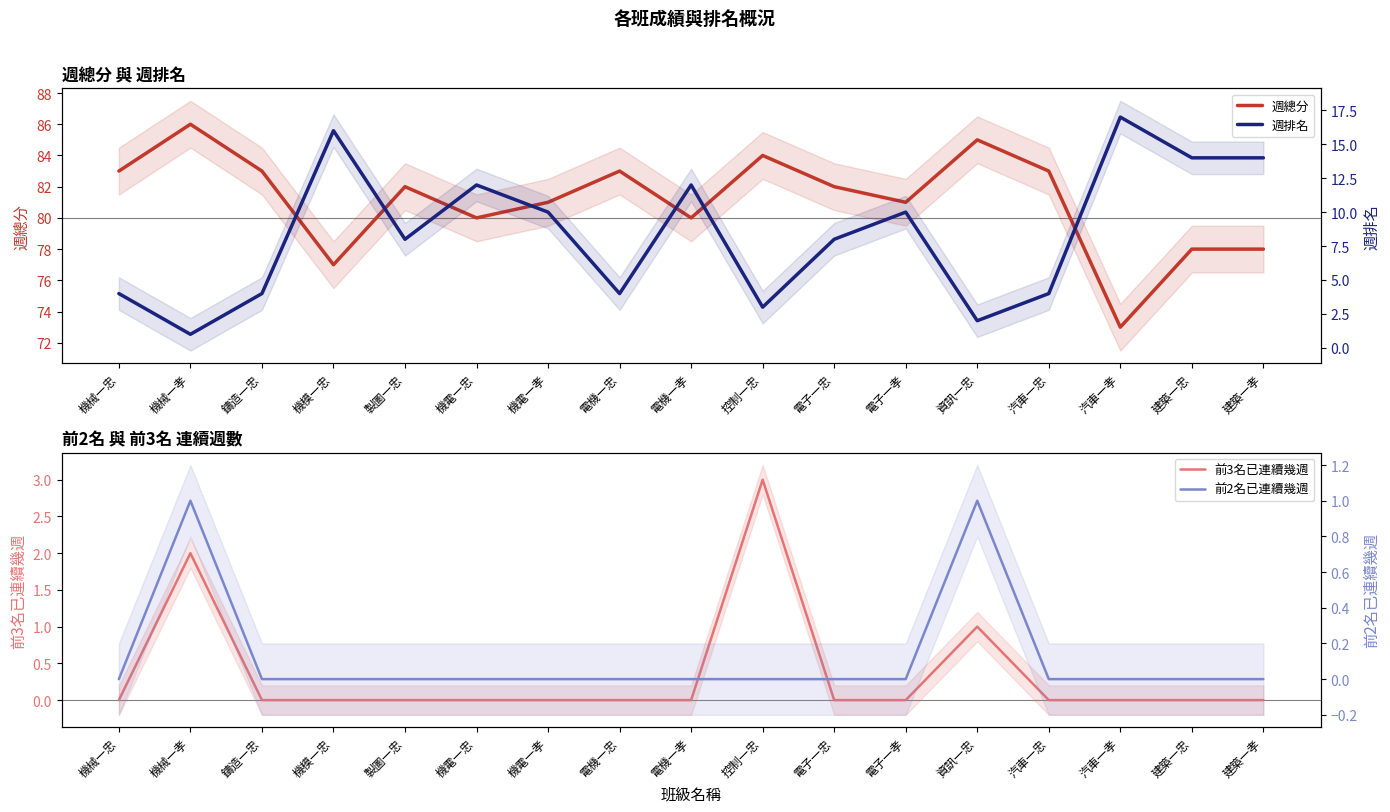

Which has a higher value, 機電一孝 or 電機一孝?

機電一孝